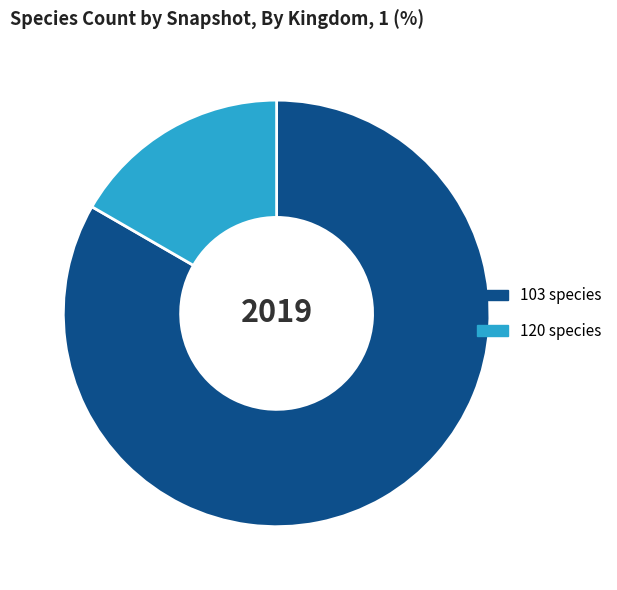

Do 120 species and 103 species together represent more than half of the pie?

Yes